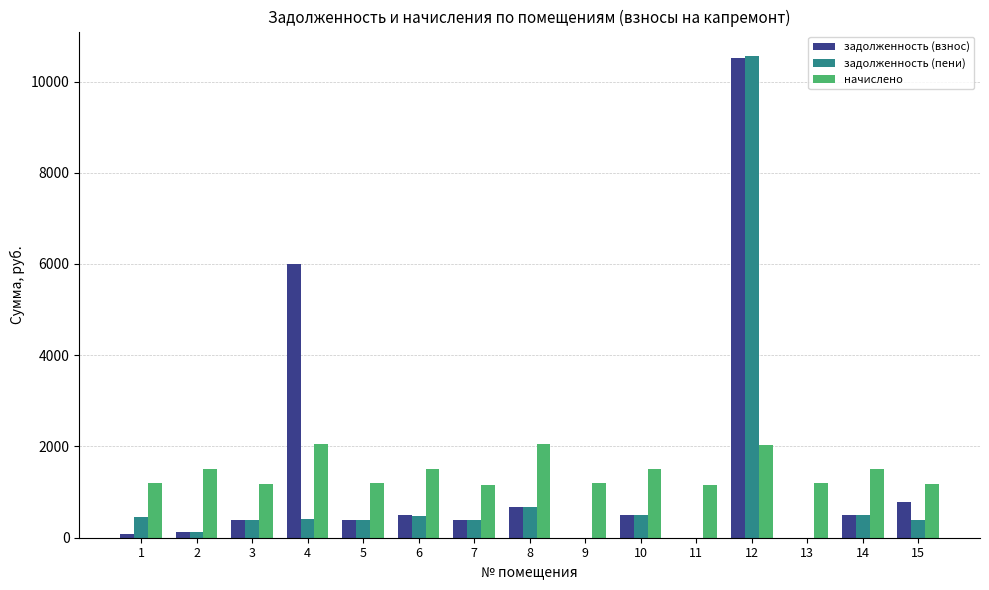

What is the greatest value displayed?

10566.7